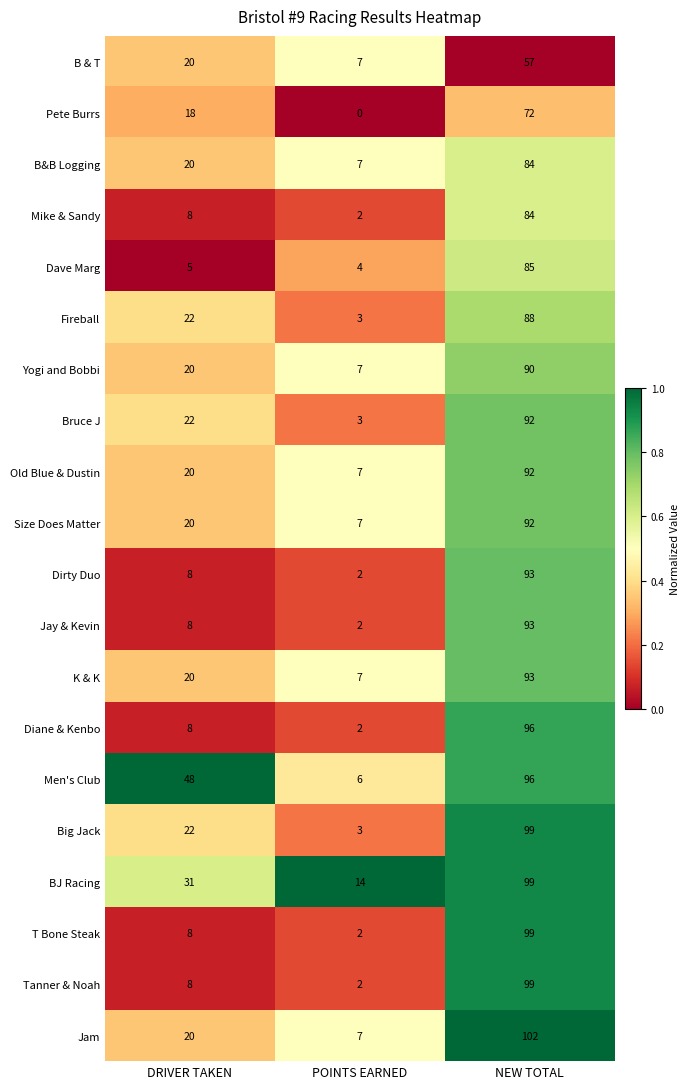

List the labels in order of Old Blue & Dustin value, largest first.

NEW TOTAL, DRIVER TAKEN, POINTS EARNED